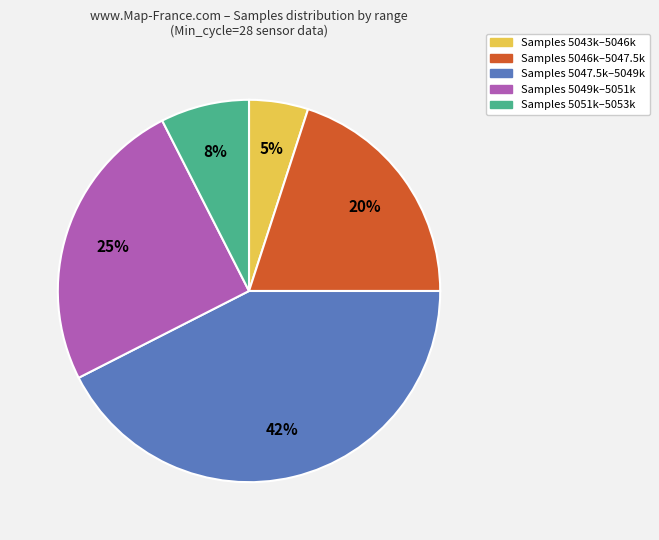

Does any single category account for the majority?

No